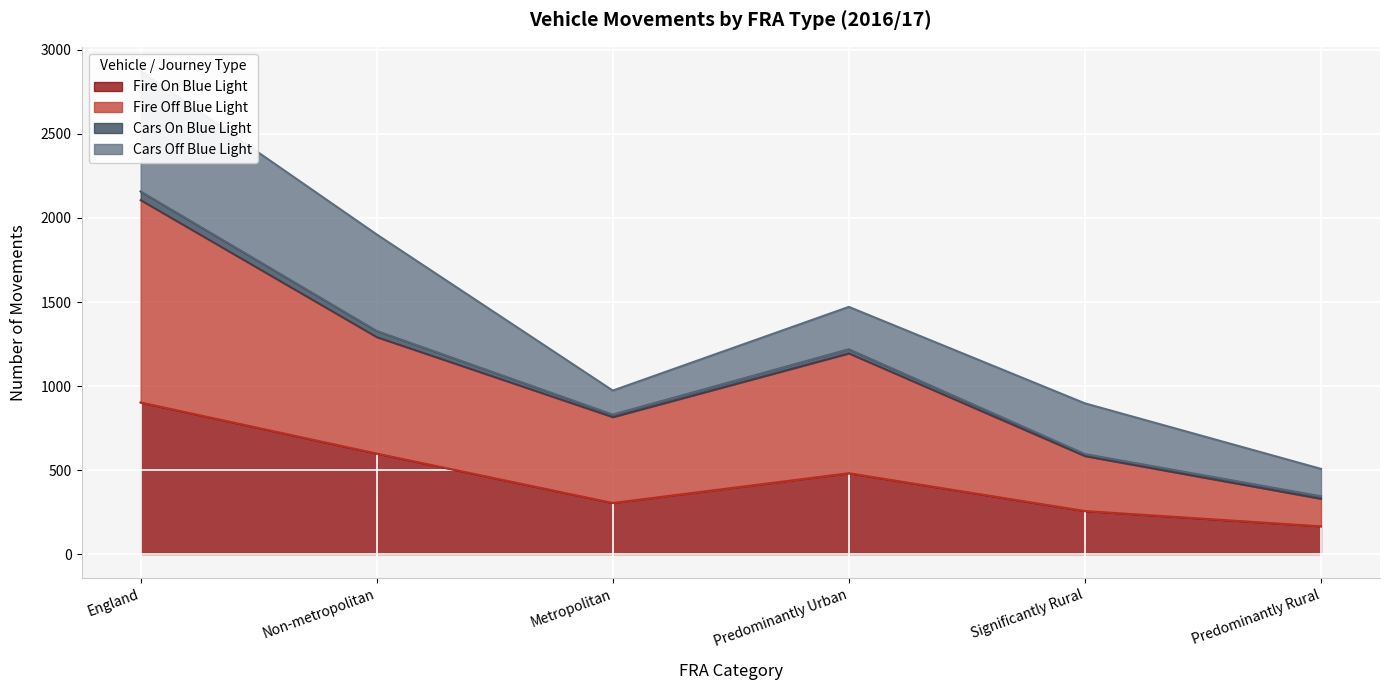

The value of Fire On Blue Light at Predominantly Rural is 165. True or false?

True